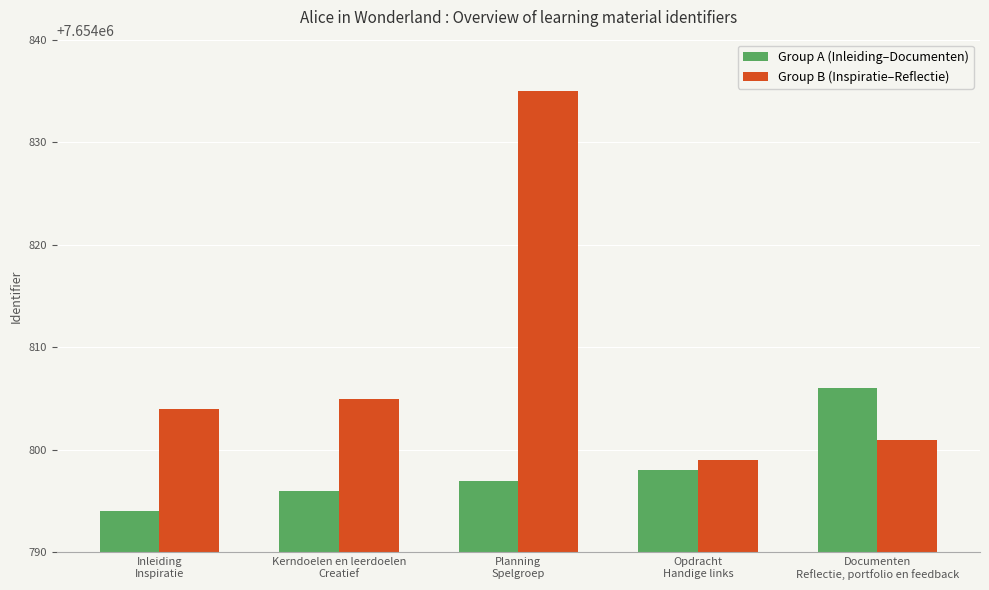

What is the highest value of the Group B (Inspiratie–Reflectie) series?

7654835